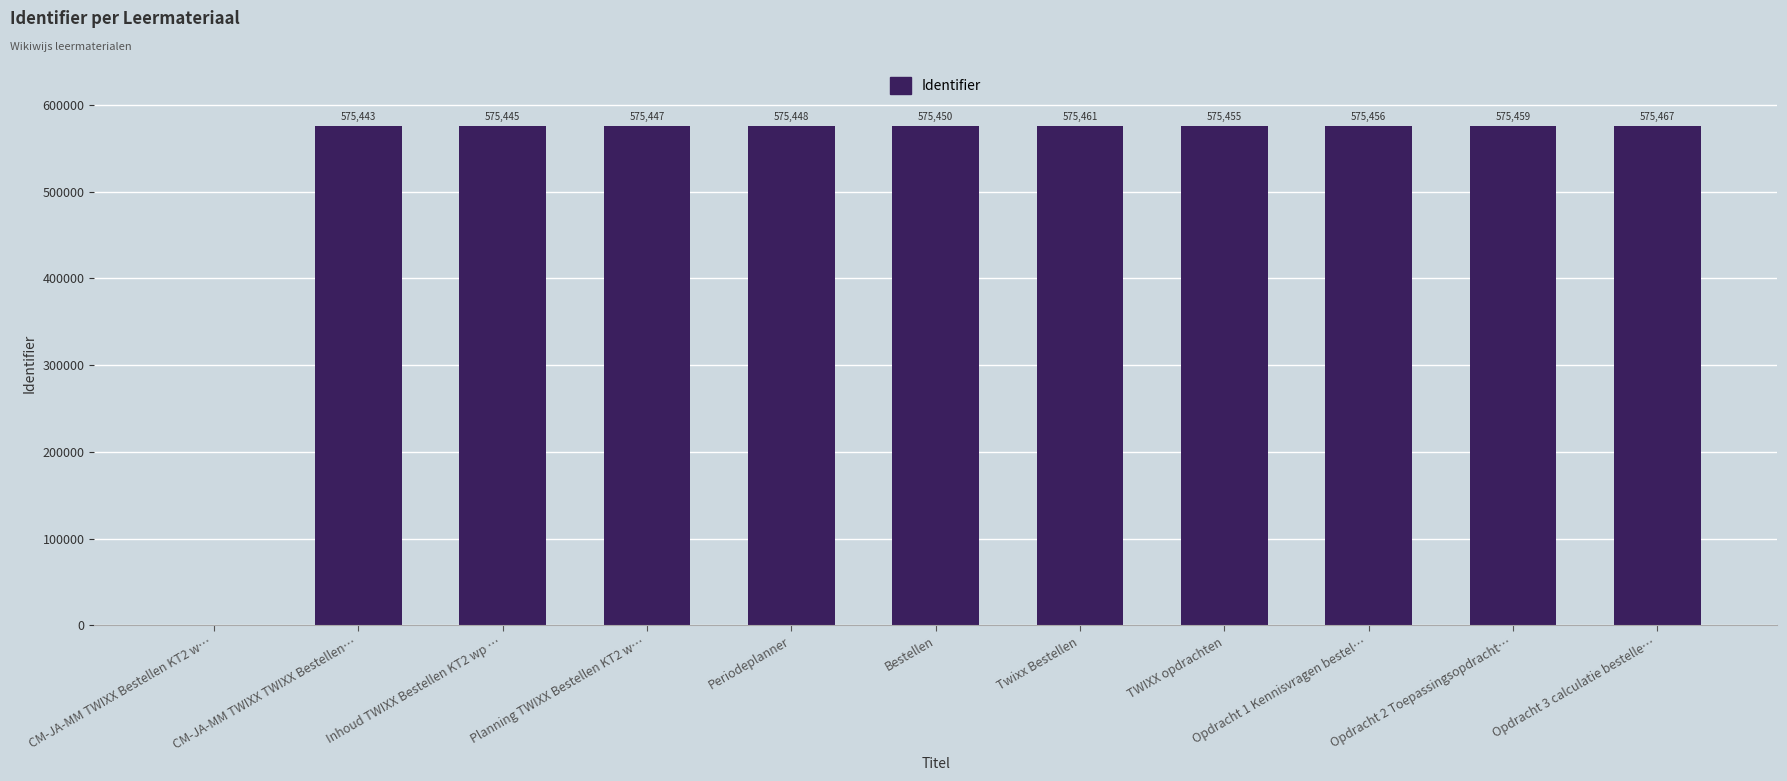

What is the average value?

523139